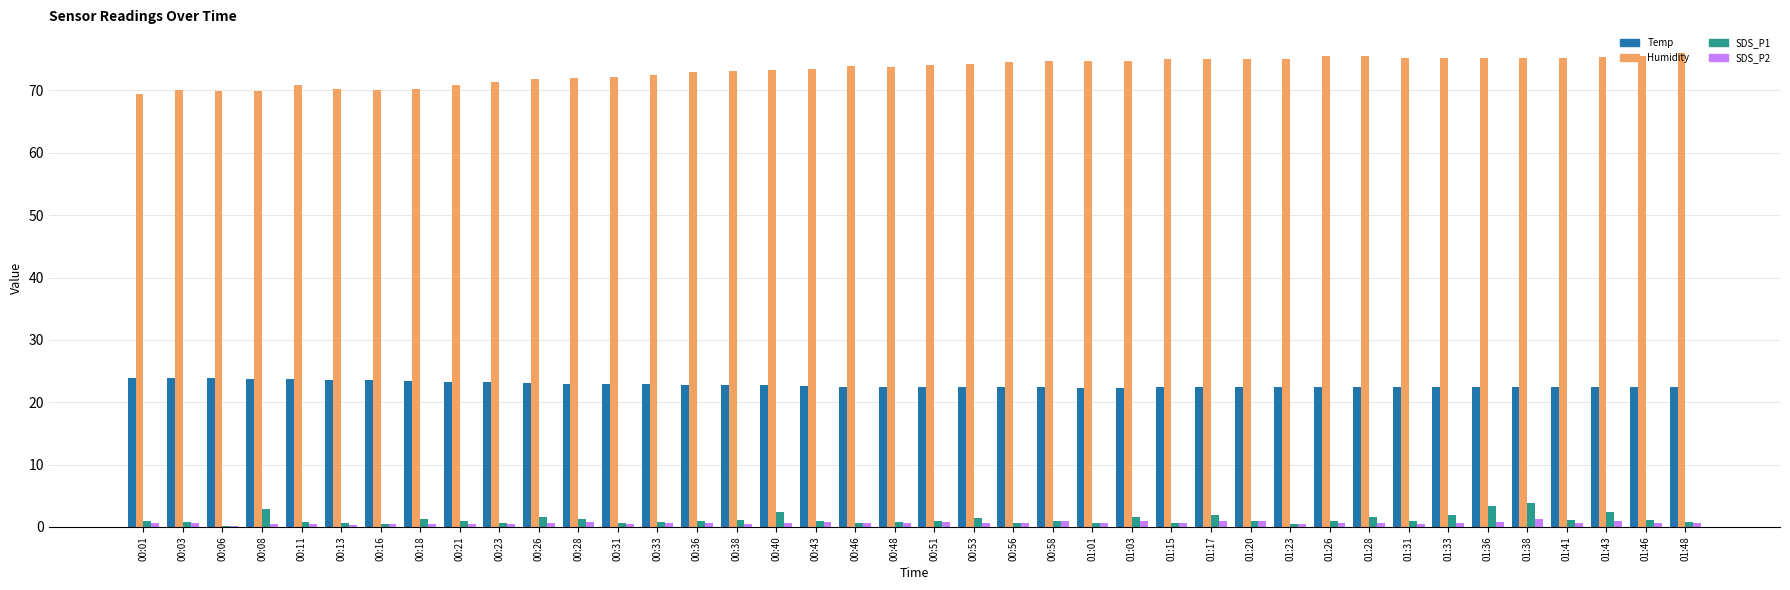

Is the value of Temp at 01:23 greater than the value of SDS_P1 at 00:58?

Yes